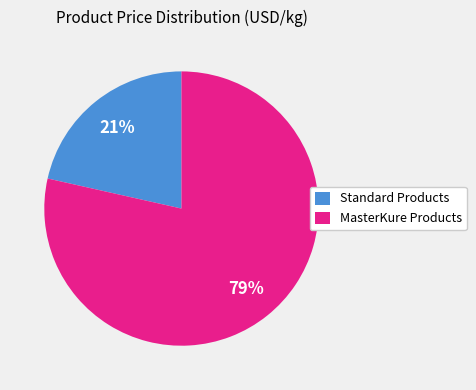

Do MasterKure Products and Standard Products together represent more than half of the pie?

Yes